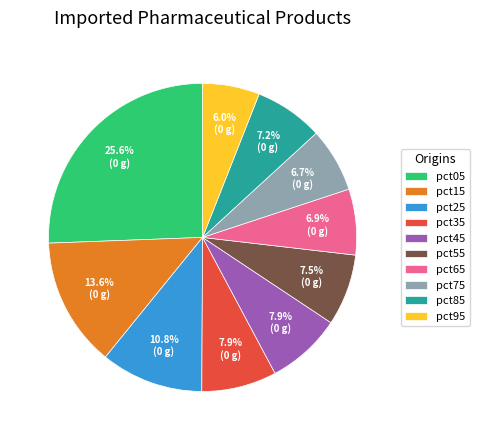

The pct95 slice represents 14% of the pie. True or false?

False